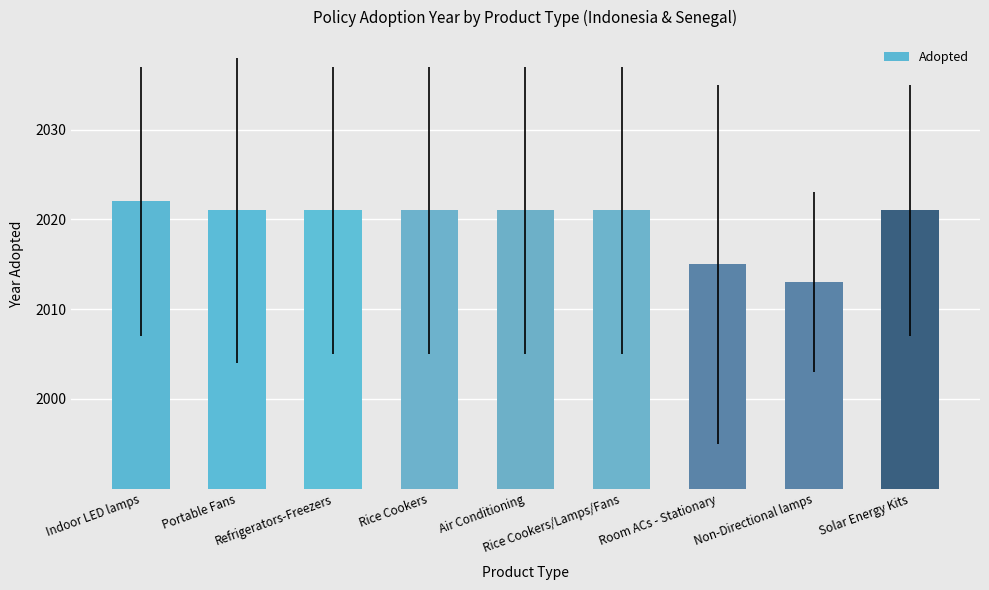

Approximately how many times larger is the value at Portable Fans compared to Air Conditioning?

1.0